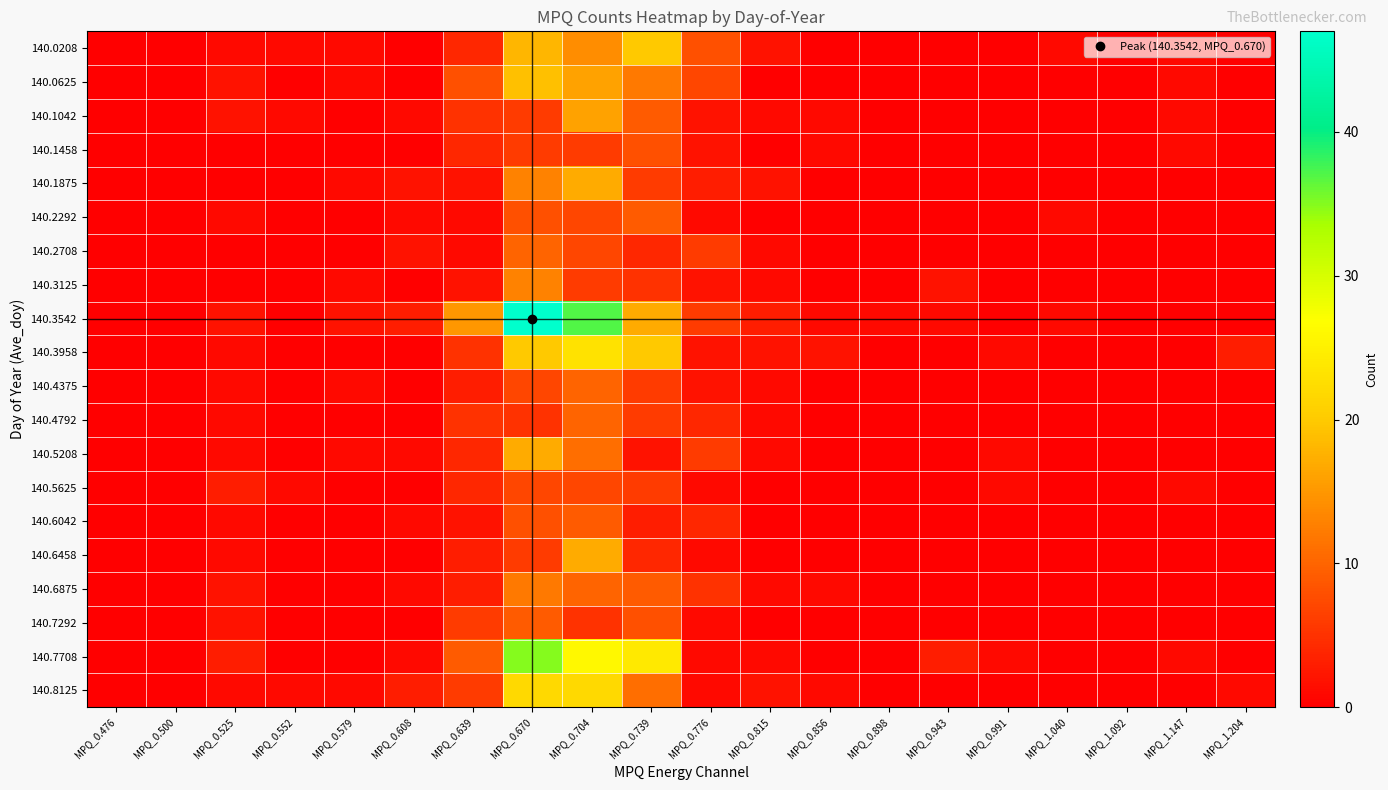

Reading left to right, list all the values displayed in this chart.

140.0208: MPQ_0.476=0	MPQ_0.500=0	MPQ_0.525=1	MPQ_0.552=1	MPQ_0.579=1	MPQ_0.608=0	MPQ_0.639=4	MPQ_0.670=18	MPQ_0.704=14	MPQ_0.739=20	MPQ_0.776=8	MPQ_0.815=2	MPQ_0.856=0	MPQ_0.898=0	MPQ_0.943=0	MPQ_0.991=0	MPQ_1.040=1	MPQ_1.092=0	MPQ_1.147=1	MPQ_1.204=0
140.0625: MPQ_0.476=0	MPQ_0.500=0	MPQ_0.525=2	MPQ_0.552=0	MPQ_0.579=1	MPQ_0.608=0	MPQ_0.639=8	MPQ_0.670=19	MPQ_0.704=16	MPQ_0.739=12	MPQ_0.776=7	MPQ_0.815=0	MPQ_0.856=0	MPQ_0.898=0	MPQ_0.943=0	MPQ_0.991=0	MPQ_1.040=0	MPQ_1.092=0	MPQ_1.147=1	MPQ_1.204=0
140.1042: MPQ_0.476=0	MPQ_0.500=0	MPQ_0.525=2	MPQ_0.552=1	MPQ_0.579=0	MPQ_0.608=1	MPQ_0.639=5	MPQ_0.670=6	MPQ_0.704=16	MPQ_0.739=9	MPQ_0.776=2	MPQ_0.815=1	MPQ_0.856=1	MPQ_0.898=0	MPQ_0.943=0	MPQ_0.991=0	MPQ_1.040=0	MPQ_1.092=0	MPQ_1.147=1	MPQ_1.204=0
140.1458: MPQ_0.476=0	MPQ_0.500=0	MPQ_0.525=0	MPQ_0.552=0	MPQ_0.579=0	MPQ_0.608=0	MPQ_0.639=4	MPQ_0.670=6	MPQ_0.704=6	MPQ_0.739=8	MPQ_0.776=2	MPQ_0.815=0	MPQ_0.856=1	MPQ_0.898=0	MPQ_0.943=0	MPQ_0.991=0	MPQ_1.040=0	MPQ_1.092=0	MPQ_1.147=1	MPQ_1.204=0
140.1875: MPQ_0.476=0	MPQ_0.500=0	MPQ_0.525=0	MPQ_0.552=0	MPQ_0.579=1	MPQ_0.608=2	MPQ_0.639=2	MPQ_0.670=13	MPQ_0.704=17	MPQ_0.739=6	MPQ_0.776=3	MPQ_0.815=2	MPQ_0.856=0	MPQ_0.898=0	MPQ_0.943=0	MPQ_0.991=0	MPQ_1.040=0	MPQ_1.092=0	MPQ_1.147=0	MPQ_1.204=0
140.2292: MPQ_0.476=0	MPQ_0.500=0	MPQ_0.525=1	MPQ_0.552=0	MPQ_0.579=0	MPQ_0.608=1	MPQ_0.639=1	MPQ_0.670=8	MPQ_0.704=7	MPQ_0.739=9	MPQ_0.776=1	MPQ_0.815=0	MPQ_0.856=0	MPQ_0.898=0	MPQ_0.943=0	MPQ_0.991=0	MPQ_1.040=1	MPQ_1.092=0	MPQ_1.147=0	MPQ_1.204=0
140.2708: MPQ_0.476=0	MPQ_0.500=0	MPQ_0.525=0	MPQ_0.552=0	MPQ_0.579=0	MPQ_0.608=2	MPQ_0.639=1	MPQ_0.670=10	MPQ_0.704=7	MPQ_0.739=4	MPQ_0.776=6	MPQ_0.815=1	MPQ_0.856=0	MPQ_0.898=0	MPQ_0.943=0	MPQ_0.991=0	MPQ_1.040=0	MPQ_1.092=0	MPQ_1.147=0	MPQ_1.204=0
140.3125: MPQ_0.476=0	MPQ_0.500=0	MPQ_0.525=0	MPQ_0.552=0	MPQ_0.579=1	MPQ_0.608=0	MPQ_0.639=2	MPQ_0.670=13	MPQ_0.704=6	MPQ_0.739=5	MPQ_0.776=2	MPQ_0.815=1	MPQ_0.856=0	MPQ_0.898=0	MPQ_0.943=2	MPQ_0.991=0	MPQ_1.040=0	MPQ_1.092=0	MPQ_1.147=0	MPQ_1.204=0
140.3542: MPQ_0.476=0	MPQ_0.500=0	MPQ_0.525=2	MPQ_0.552=0	MPQ_0.579=2	MPQ_0.608=3	MPQ_0.639=15	MPQ_0.670=47	MPQ_0.704=37	MPQ_0.739=17	MPQ_0.776=6	MPQ_0.815=3	MPQ_0.856=1	MPQ_0.898=1	MPQ_0.943=1	MPQ_0.991=0	MPQ_1.040=1	MPQ_1.092=0	MPQ_1.147=0	MPQ_1.204=0
140.3958: MPQ_0.476=0	MPQ_0.500=0	MPQ_0.525=1	MPQ_0.552=0	MPQ_0.579=0	MPQ_0.608=0	MPQ_0.639=5	MPQ_0.670=20	MPQ_0.704=23	MPQ_0.739=20	MPQ_0.776=2	MPQ_0.815=2	MPQ_0.856=2	MPQ_0.898=0	MPQ_0.943=0	MPQ_0.991=1	MPQ_1.040=0	MPQ_1.092=0	MPQ_1.147=0	MPQ_1.204=3
140.4375: MPQ_0.476=0	MPQ_0.500=0	MPQ_0.525=1	MPQ_0.552=0	MPQ_0.579=1	MPQ_0.608=0	MPQ_0.639=3	MPQ_0.670=7	MPQ_0.704=10	MPQ_0.739=6	MPQ_0.776=2	MPQ_0.815=1	MPQ_0.856=0	MPQ_0.898=0	MPQ_0.943=0	MPQ_0.991=0	MPQ_1.040=0	MPQ_1.092=0	MPQ_1.147=0	MPQ_1.204=0
140.4792: MPQ_0.476=0	MPQ_0.500=0	MPQ_0.525=1	MPQ_0.552=0	MPQ_0.579=0	MPQ_0.608=0	MPQ_0.639=5	MPQ_0.670=5	MPQ_0.704=10	MPQ_0.739=6	MPQ_0.776=4	MPQ_0.815=1	MPQ_0.856=0	MPQ_0.898=0	MPQ_0.943=0	MPQ_0.991=0	MPQ_1.040=0	MPQ_1.092=0	MPQ_1.147=0	MPQ_1.204=0
140.5208: MPQ_0.476=0	MPQ_0.500=0	MPQ_0.525=1	MPQ_0.552=0	MPQ_0.579=1	MPQ_0.608=1	MPQ_0.639=4	MPQ_0.670=17	MPQ_0.704=11	MPQ_0.739=2	MPQ_0.776=6	MPQ_0.815=1	MPQ_0.856=0	MPQ_0.898=0	MPQ_0.943=0	MPQ_0.991=1	MPQ_1.040=0	MPQ_1.092=0	MPQ_1.147=0	MPQ_1.204=0
140.5625: MPQ_0.476=0	MPQ_0.500=0	MPQ_0.525=3	MPQ_0.552=1	MPQ_0.579=0	MPQ_0.608=0	MPQ_0.639=4	MPQ_0.670=7	MPQ_0.704=7	MPQ_0.739=6	MPQ_0.776=1	MPQ_0.815=0	MPQ_0.856=0	MPQ_0.898=0	MPQ_0.943=0	MPQ_0.991=1	MPQ_1.040=0	MPQ_1.092=0	MPQ_1.147=1	MPQ_1.204=0
140.6042: MPQ_0.476=0	MPQ_0.500=0	MPQ_0.525=1	MPQ_0.552=0	MPQ_0.579=0	MPQ_0.608=1	MPQ_0.639=2	MPQ_0.670=8	MPQ_0.704=9	MPQ_0.739=3	MPQ_0.776=4	MPQ_0.815=0	MPQ_0.856=0	MPQ_0.898=0	MPQ_0.943=0	MPQ_0.991=0	MPQ_1.040=0	MPQ_1.092=0	MPQ_1.147=0	MPQ_1.204=0
140.6458: MPQ_0.476=0	MPQ_0.500=0	MPQ_0.525=1	MPQ_0.552=0	MPQ_0.579=0	MPQ_0.608=0	MPQ_0.639=3	MPQ_0.670=6	MPQ_0.704=17	MPQ_0.739=4	MPQ_0.776=1	MPQ_0.815=0	MPQ_0.856=0	MPQ_0.898=0	MPQ_0.943=0	MPQ_0.991=0	MPQ_1.040=0	MPQ_1.092=0	MPQ_1.147=0	MPQ_1.204=0
140.6875: MPQ_0.476=0	MPQ_0.500=0	MPQ_0.525=2	MPQ_0.552=0	MPQ_0.579=0	MPQ_0.608=1	MPQ_0.639=3	MPQ_0.670=12	MPQ_0.704=10	MPQ_0.739=9	MPQ_0.776=5	MPQ_0.815=1	MPQ_0.856=1	MPQ_0.898=0	MPQ_0.943=0	MPQ_0.991=0	MPQ_1.040=0	MPQ_1.092=0	MPQ_1.147=0	MPQ_1.204=0
140.7292: MPQ_0.476=0	MPQ_0.500=0	MPQ_0.525=2	MPQ_0.552=0	MPQ_0.579=0	MPQ_0.608=0	MPQ_0.639=6	MPQ_0.670=9	MPQ_0.704=5	MPQ_0.739=8	MPQ_0.776=1	MPQ_0.815=0	MPQ_0.856=0	MPQ_0.898=0	MPQ_0.943=0	MPQ_0.991=0	MPQ_1.040=0	MPQ_1.092=0	MPQ_1.147=0	MPQ_1.204=0
140.7708: MPQ_0.476=0	MPQ_0.500=0	MPQ_0.525=3	MPQ_0.552=0	MPQ_0.579=0	MPQ_0.608=1	MPQ_0.639=9	MPQ_0.670=35	MPQ_0.704=26	MPQ_0.739=24	MPQ_0.776=1	MPQ_0.815=1	MPQ_0.856=0	MPQ_0.898=0	MPQ_0.943=3	MPQ_0.991=1	MPQ_1.040=0	MPQ_1.092=0	MPQ_1.147=1	MPQ_1.204=0
140.8125: MPQ_0.476=0	MPQ_0.500=0	MPQ_0.525=1	MPQ_0.552=1	MPQ_0.579=1	MPQ_0.608=3	MPQ_0.639=6	MPQ_0.670=22	MPQ_0.704=22	MPQ_0.739=11	MPQ_0.776=1	MPQ_0.815=2	MPQ_0.856=1	MPQ_0.898=0	MPQ_0.943=0	MPQ_0.991=0	MPQ_1.040=0	MPQ_1.092=0	MPQ_1.147=0	MPQ_1.204=1